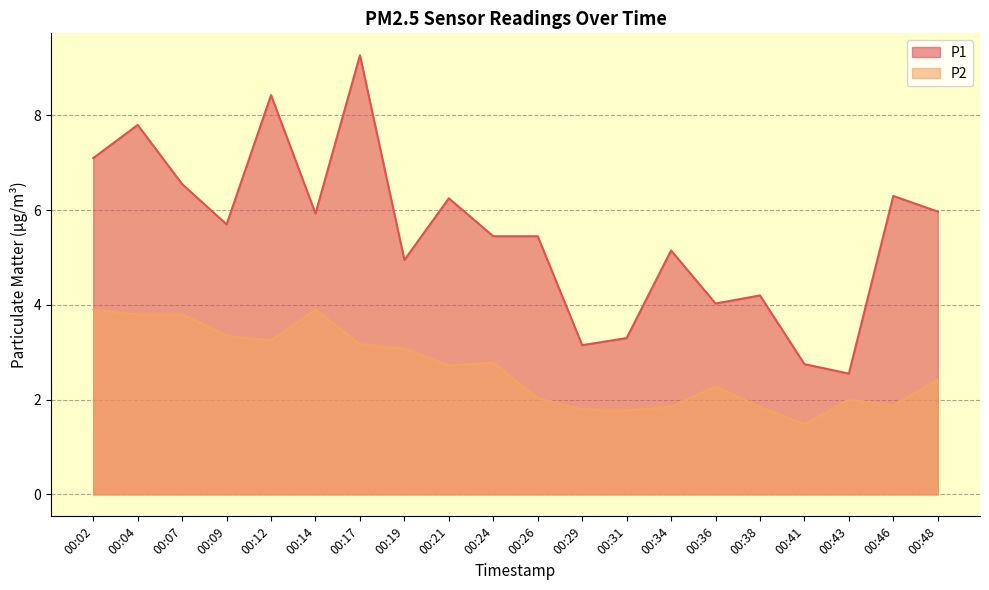

Which series has the widest spread of values?

P1